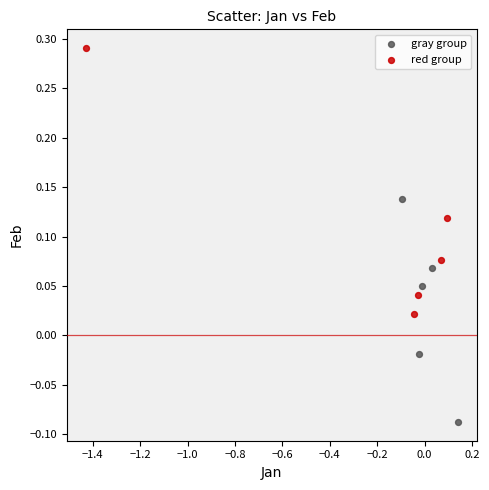

Which series reaches the maximum Y coordinate?

red group